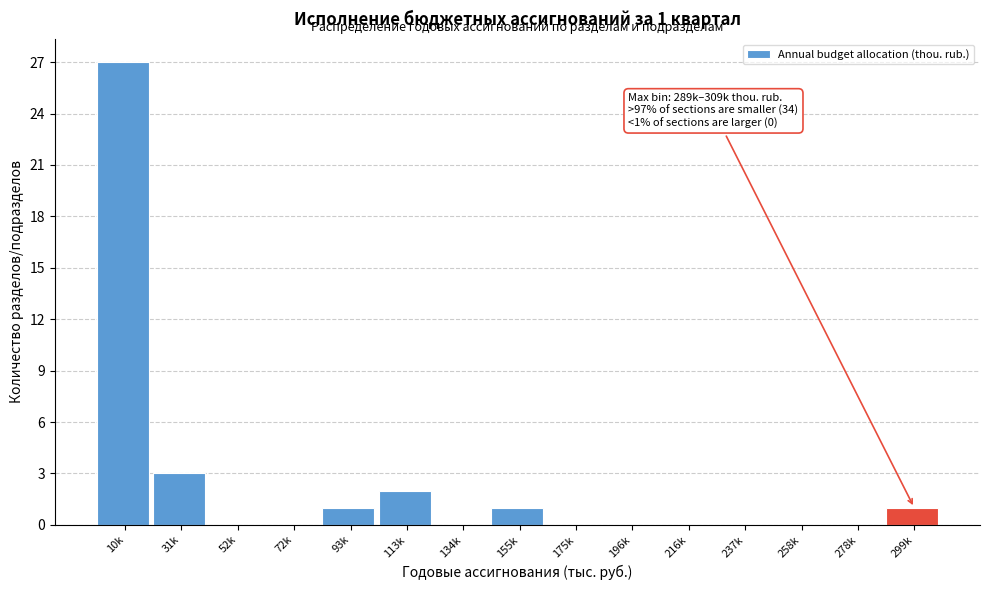

Reading left to right, transcribe all the data shown in this chart.

10k=27	31k=3	52k=0	72k=0	93k=1	113k=2	134k=0	155k=1	175k=0	196k=0	216k=0	237k=0	258k=0	278k=0	299k=1